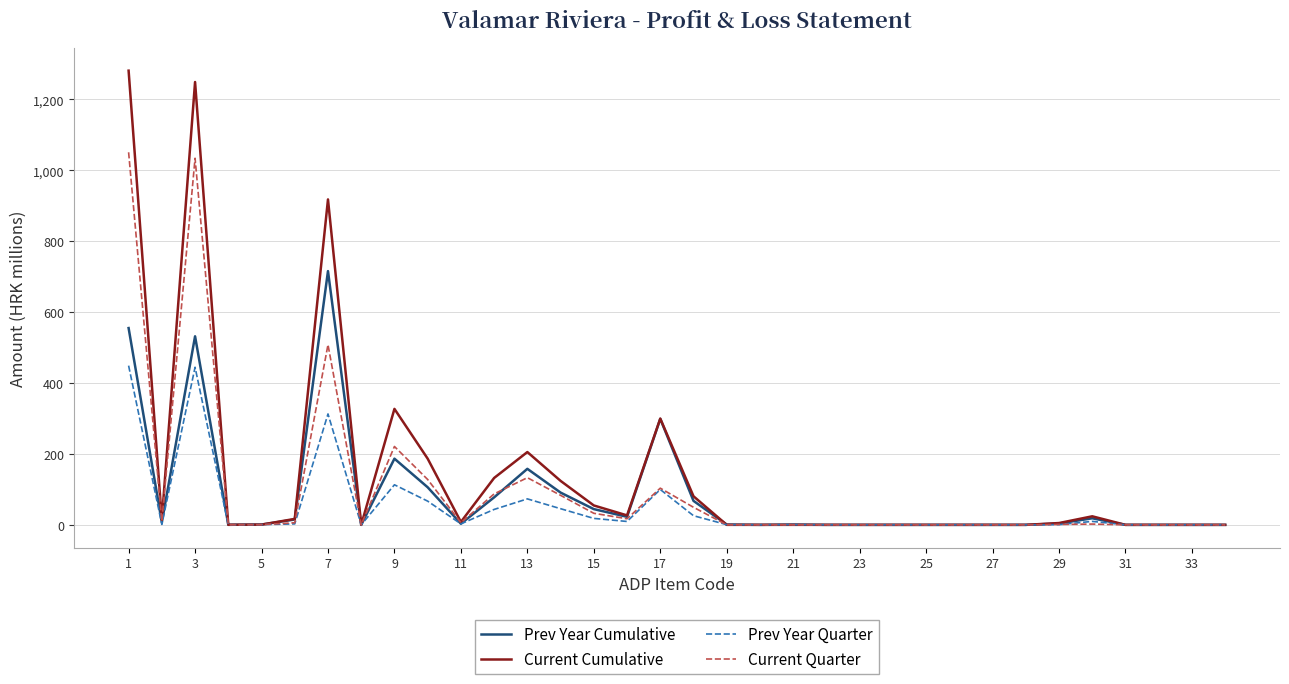

What is the sum of all Prev Year Cumulative values?

2905.9